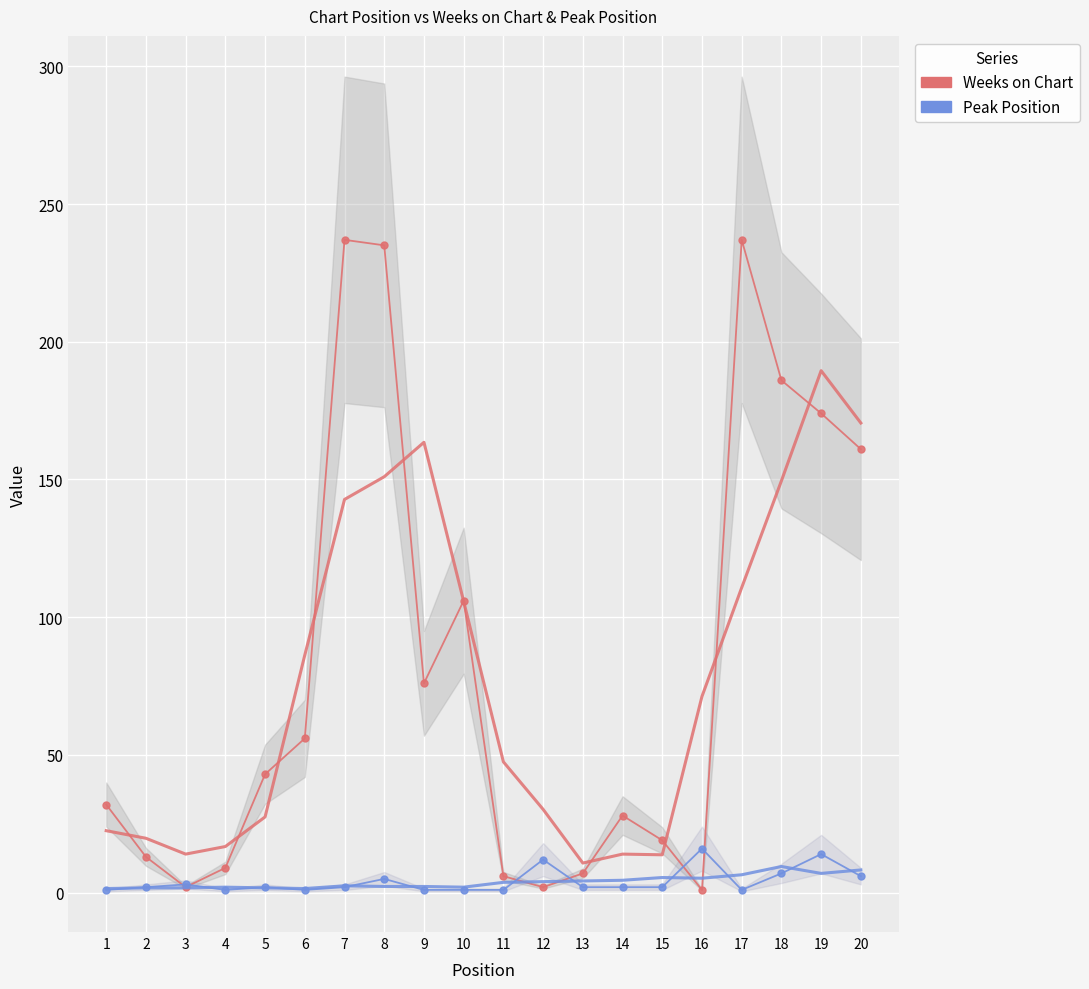

What is the value of the Weeks on Chart point at the 7th from the left?

237